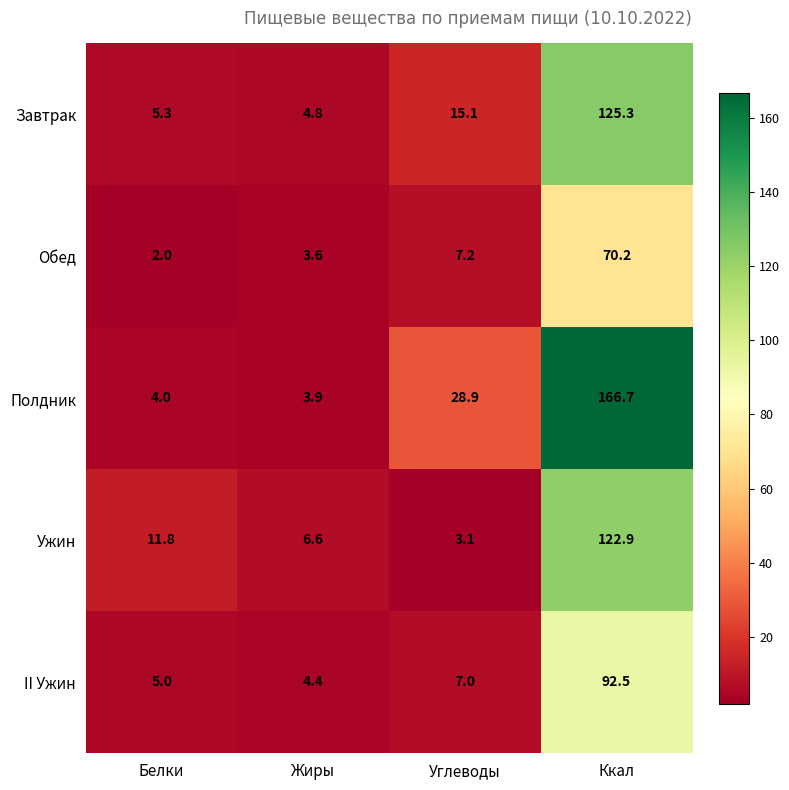

What is the sum of the Полдник values at Углеводы and Жиры?

32.8